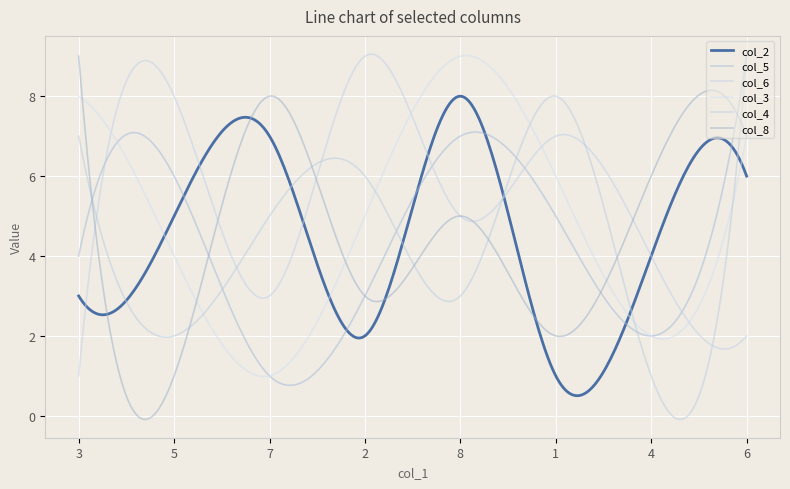

How many lines are shown in the chart?

6